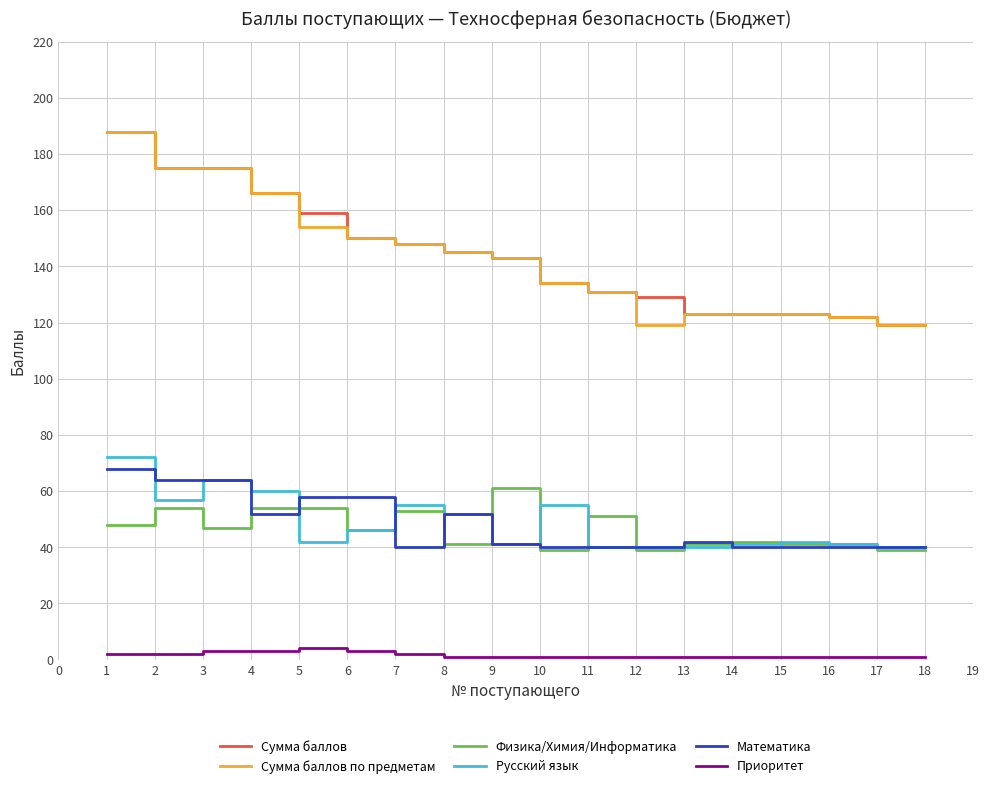

What is the minimum value for Сумма баллов?

119